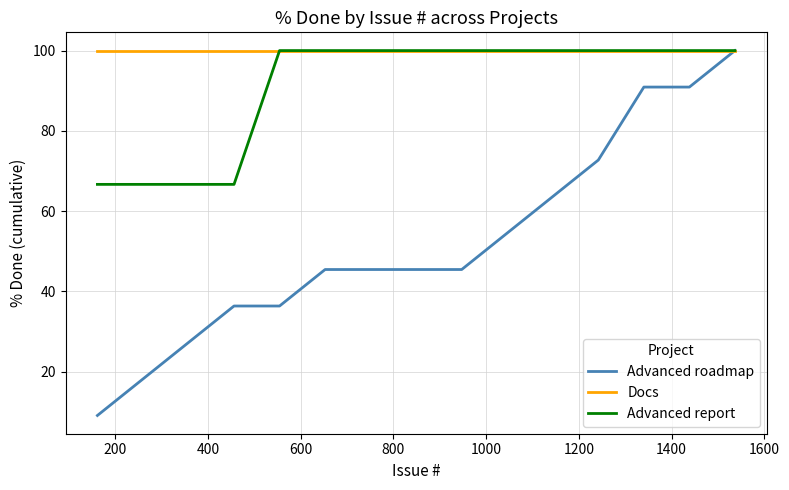

What is the highest value of the Advanced report series?

100.0